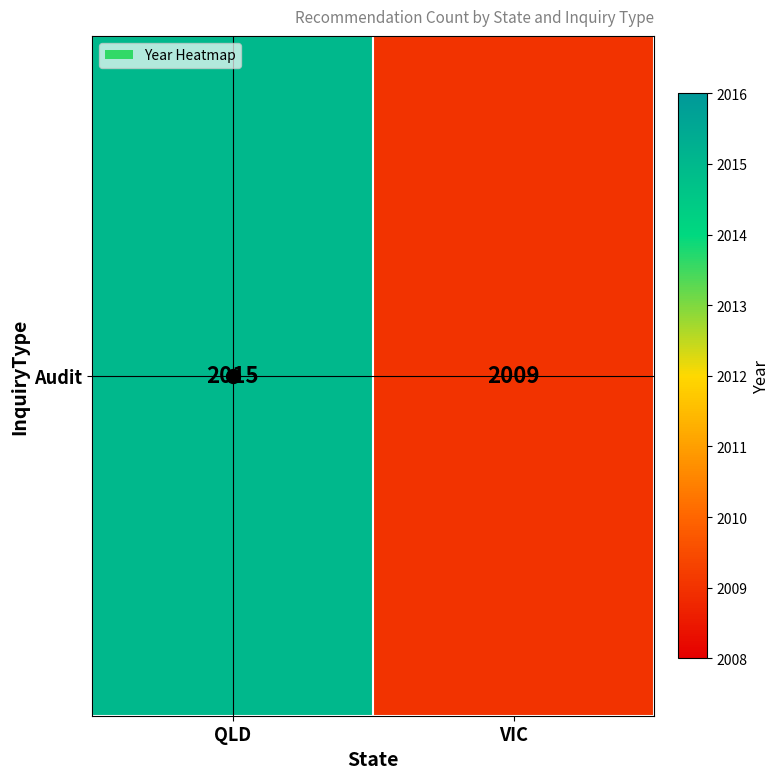

What is the minimum value shown in the chart?

2009